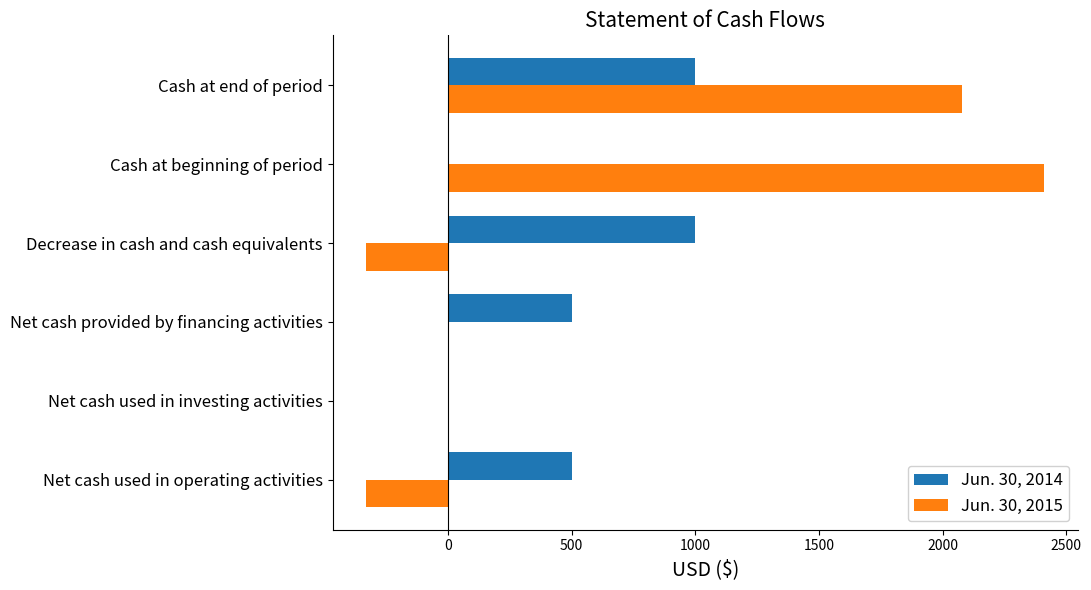

Is the value of Jun. 30, 2014 at Net cash used in investing activities greater than the value of Jun. 30, 2015 at Net cash used in operating activities?

Yes